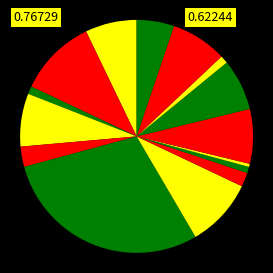

How many segments does this pie chart have?

15